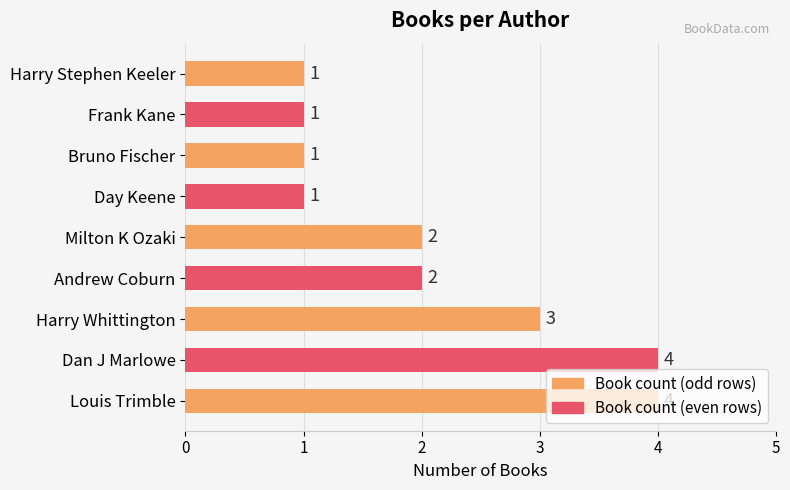

Does the chart contain stacked bars?

No